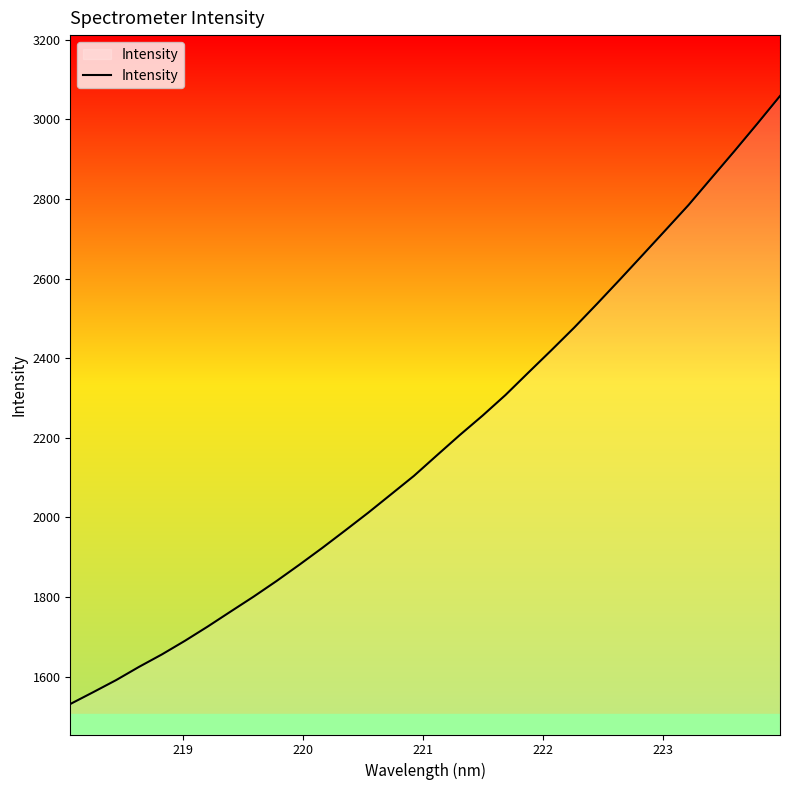

What is the maximum value shown in the chart?

3058.5